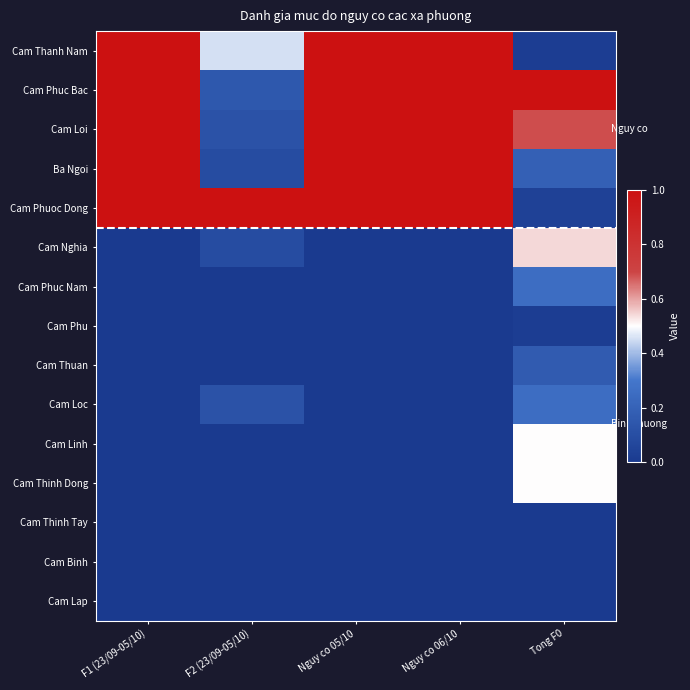

What is the total value across all series at Nguy co 06/10?

5.0